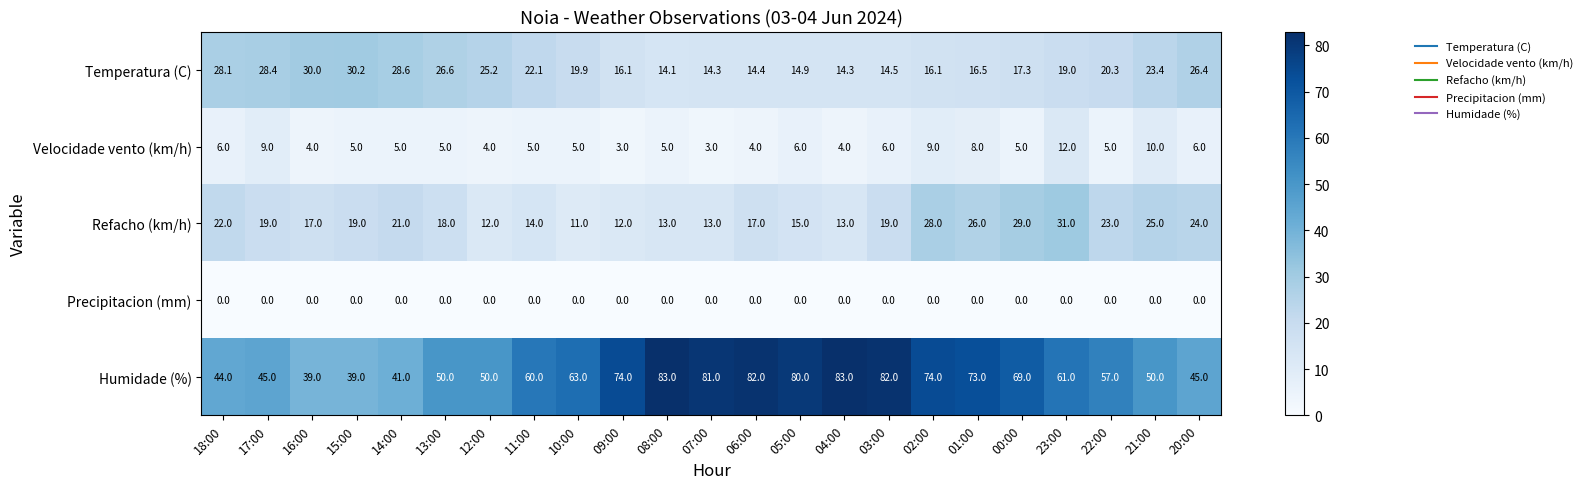

What is the total value across all series at 06:00?

117.4